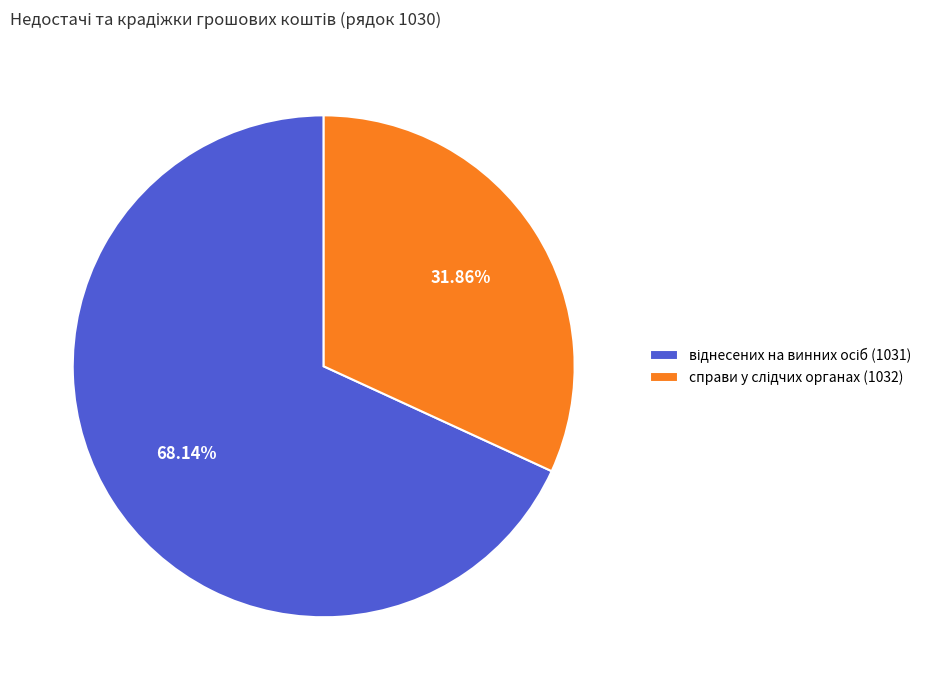

Is there a majority slice in this chart?

Yes